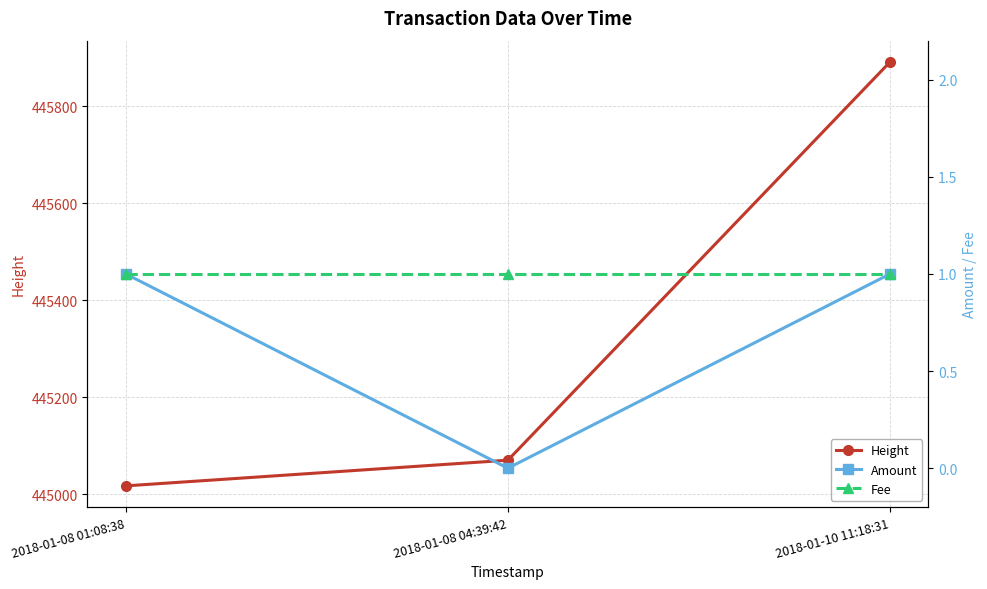

The Amount series shows 0 at 2018-01-08 04:39:42. True or false?

True